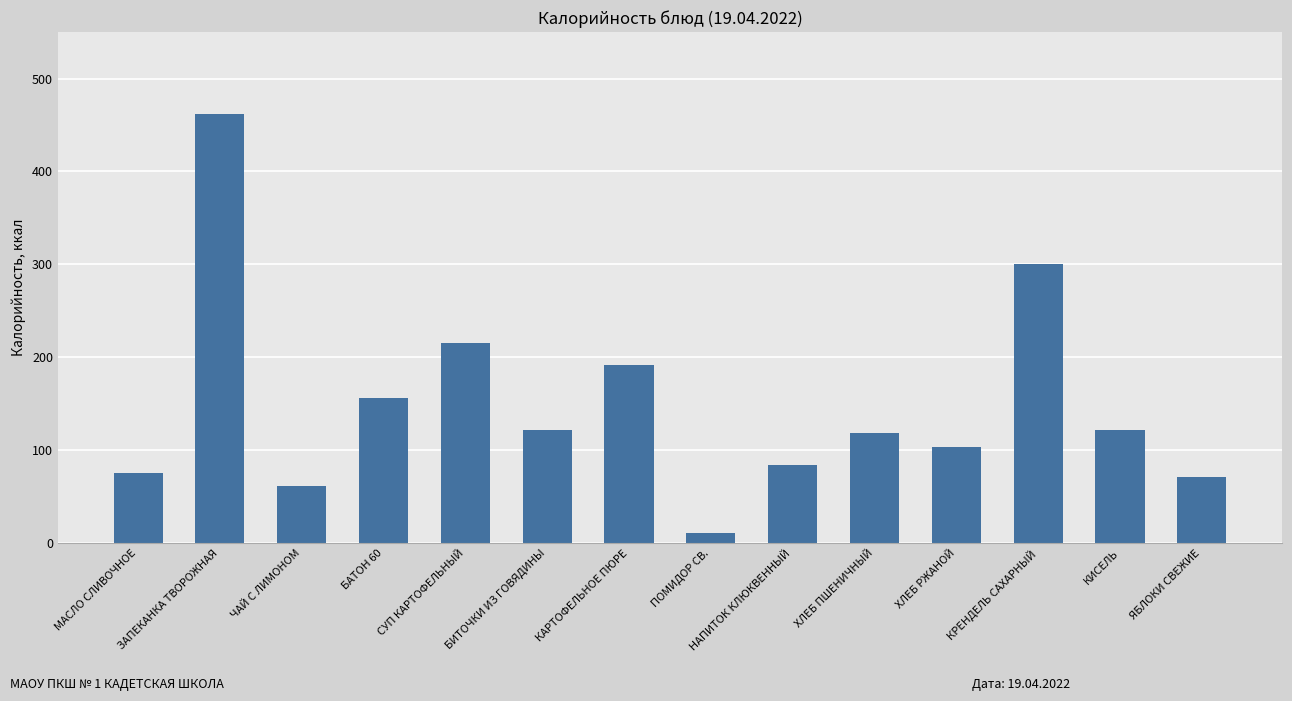

What position from the left is КИСЕЛЬ?

13